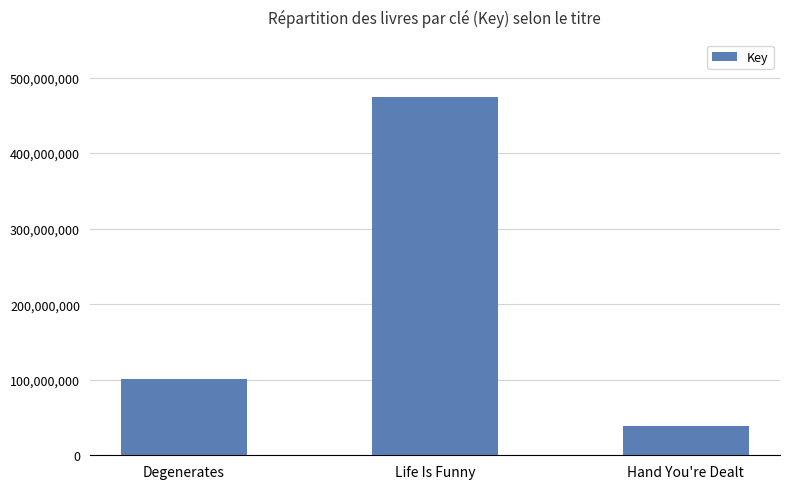

Read the value at Degenerates.

100366980